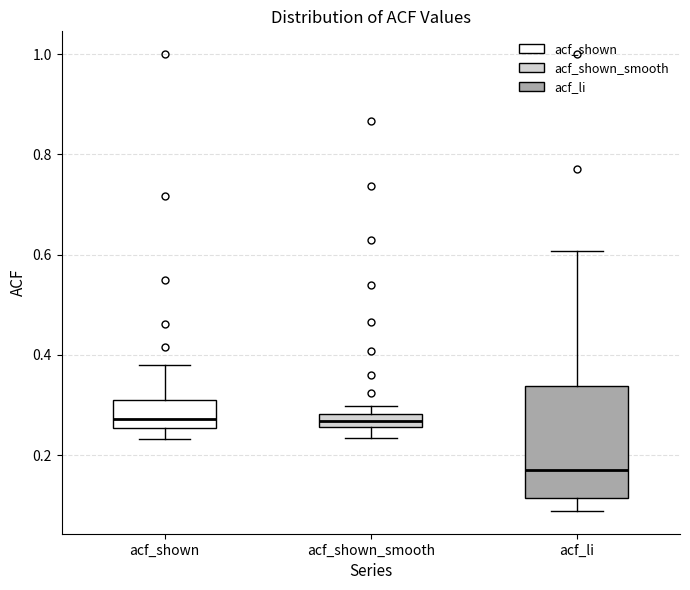

Which box is the tallest, from its lower edge to its upper edge?

acf_li